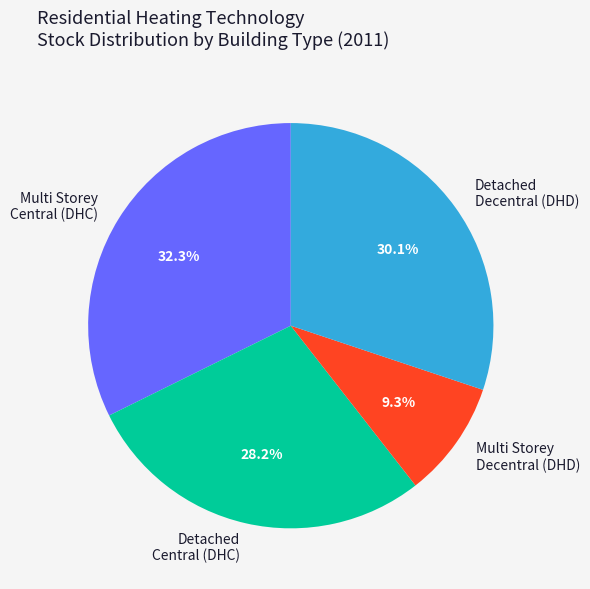

To the nearest percent, what is the difference between the largest and smallest slice percentages?

23%